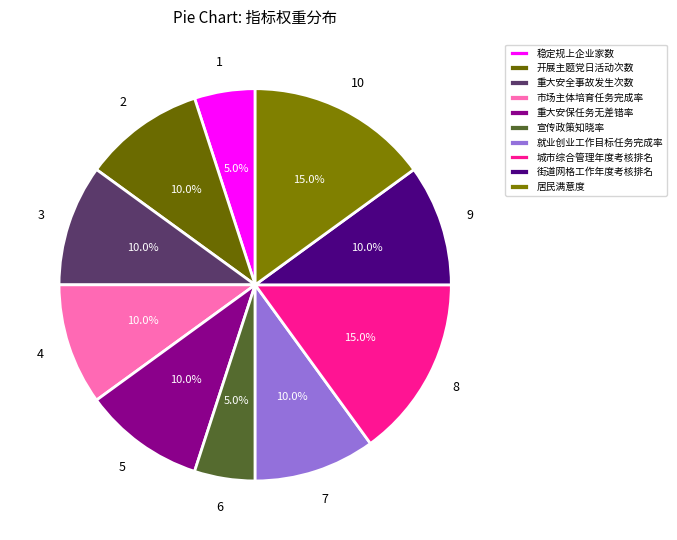

What percentage is the 开展主题党日活动次数 slice, to the nearest percent?

10%